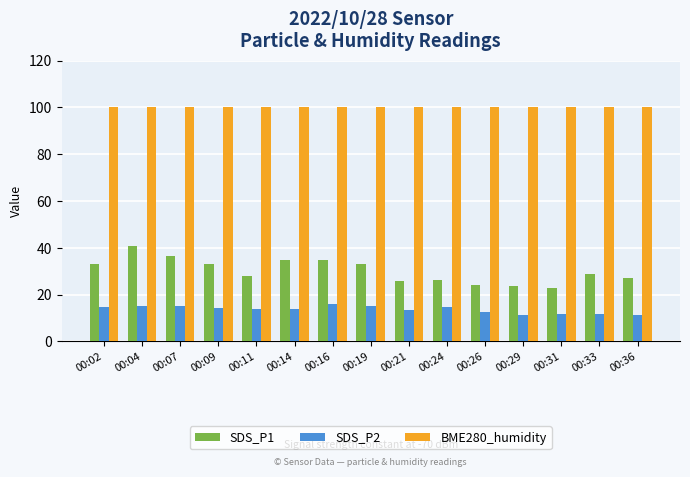

Rank the series at 00:31 from highest to lowest value.

BME280_humidity, SDS_P1, SDS_P2